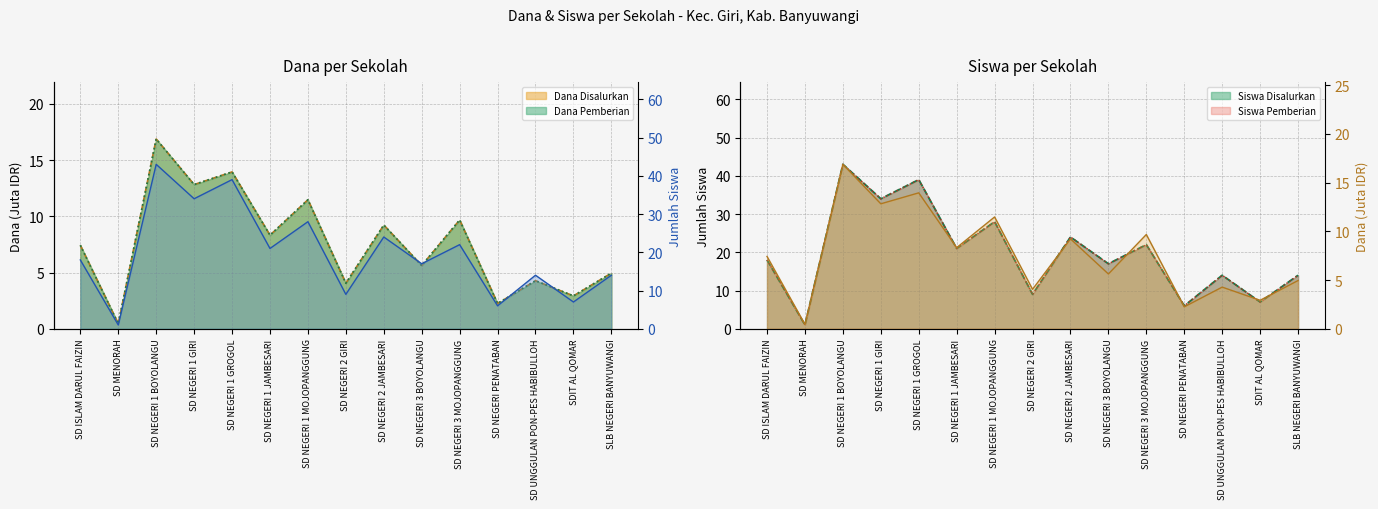

True or false: Dana Disalurkan and Siswa Disalurkan cross at least once.

False